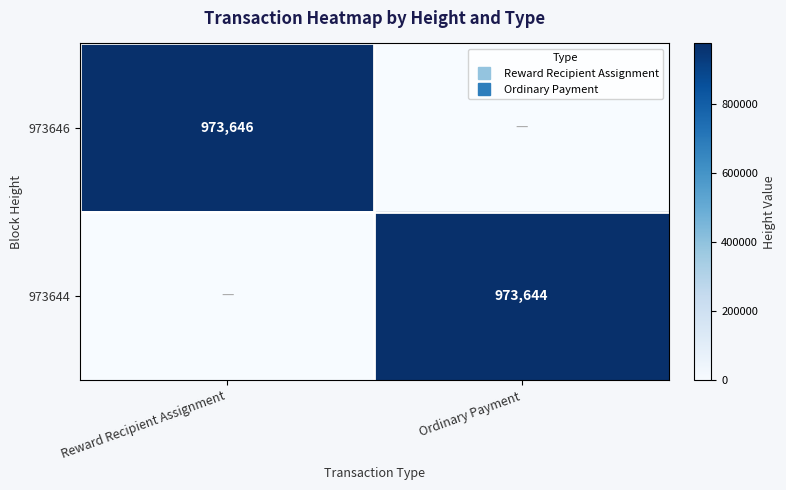

Is the value of 973646 at Ordinary Payment greater than the value of 973644 at Ordinary Payment?

No